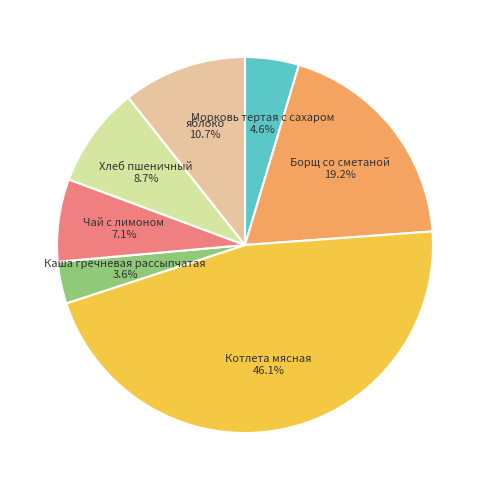

How many slices are in this pie chart?

7